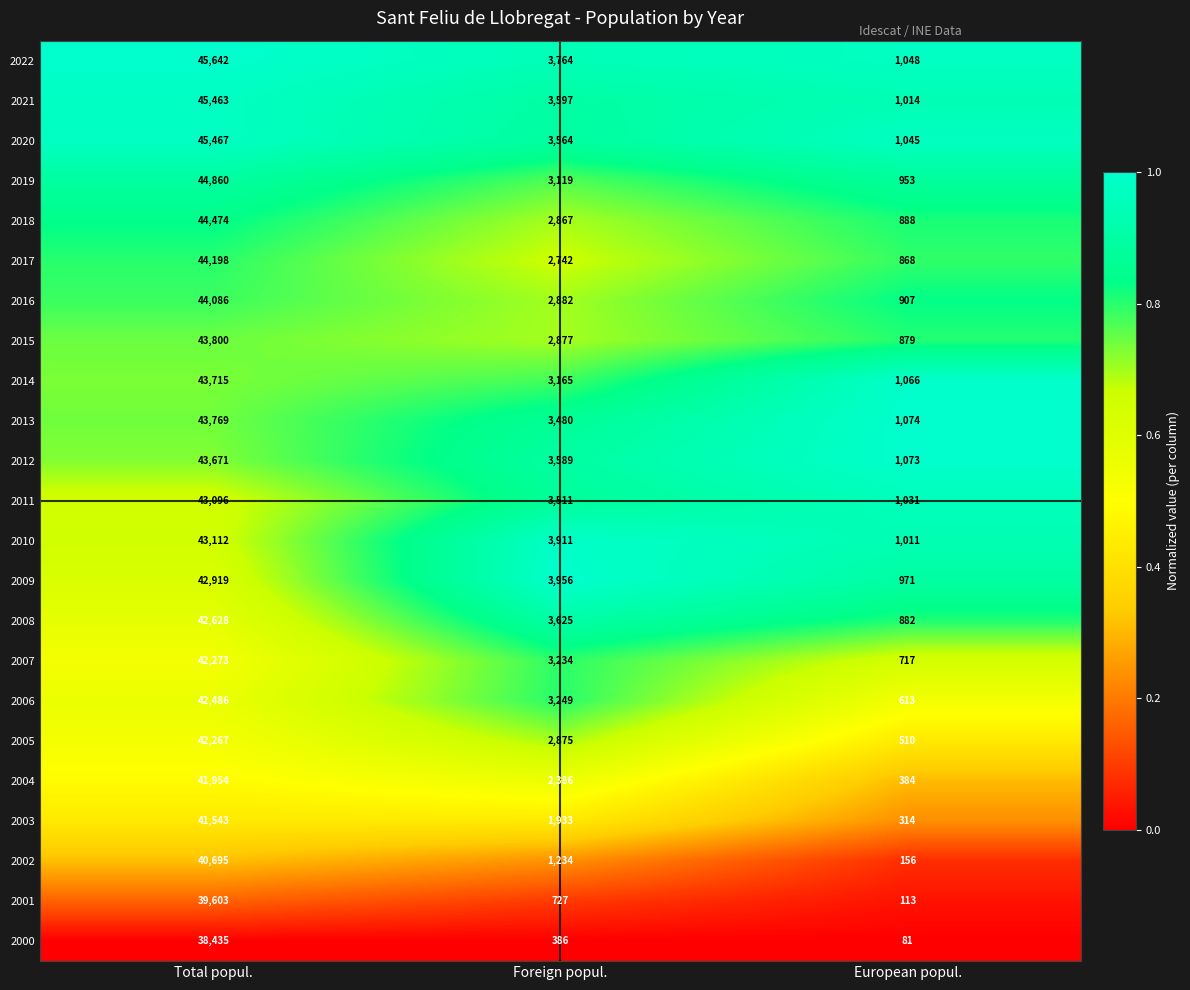

What is the spread (max minus min) of values at European popul.?

993